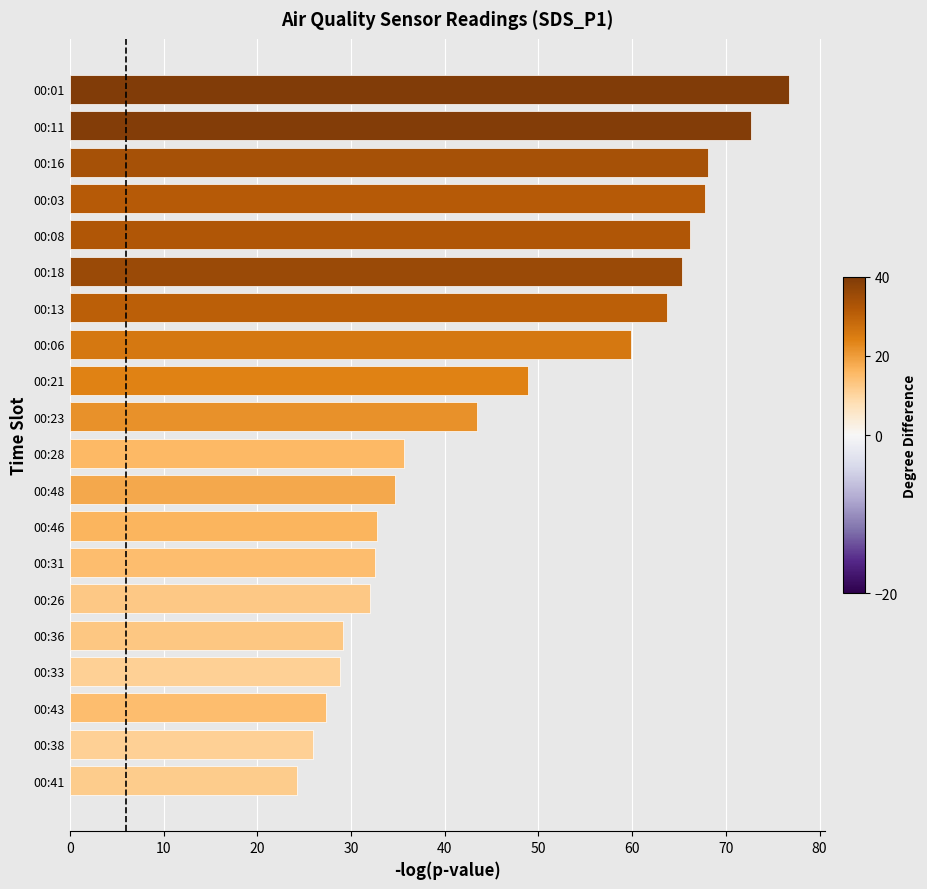

Which category has the lowest value across all series?

00:41